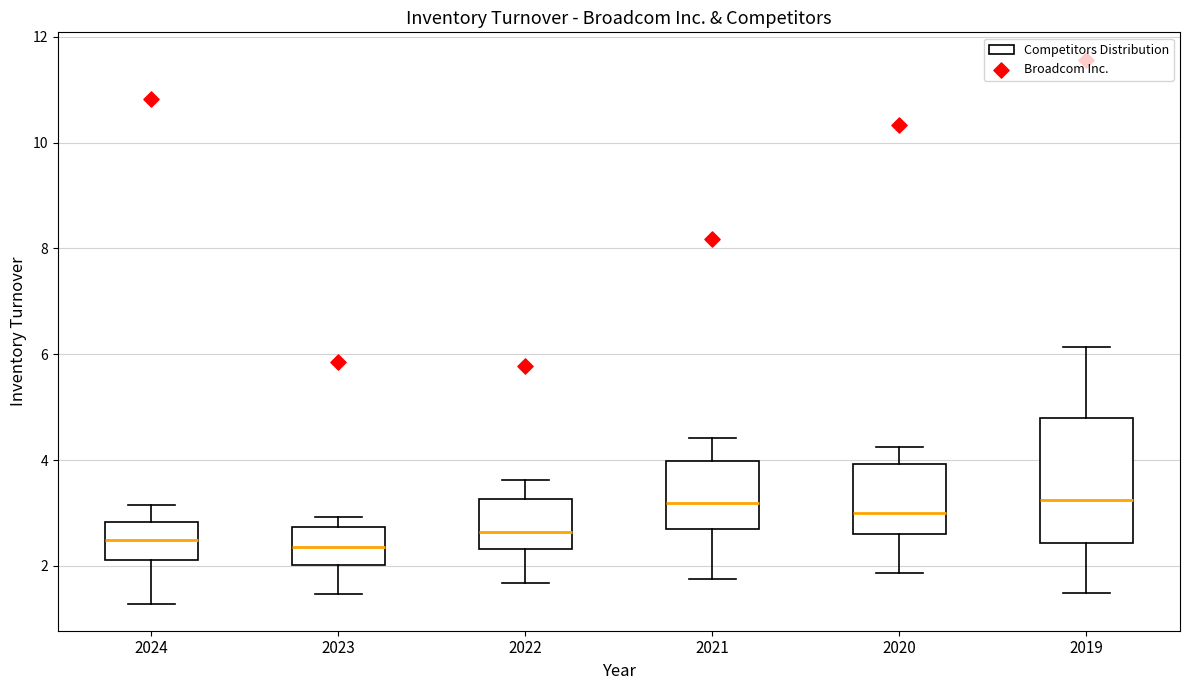

Where is the lower edge of the box at x = 2020 on the y-axis? The values are not printed on the chart, so give them approximately, as read against the axis.

2.6